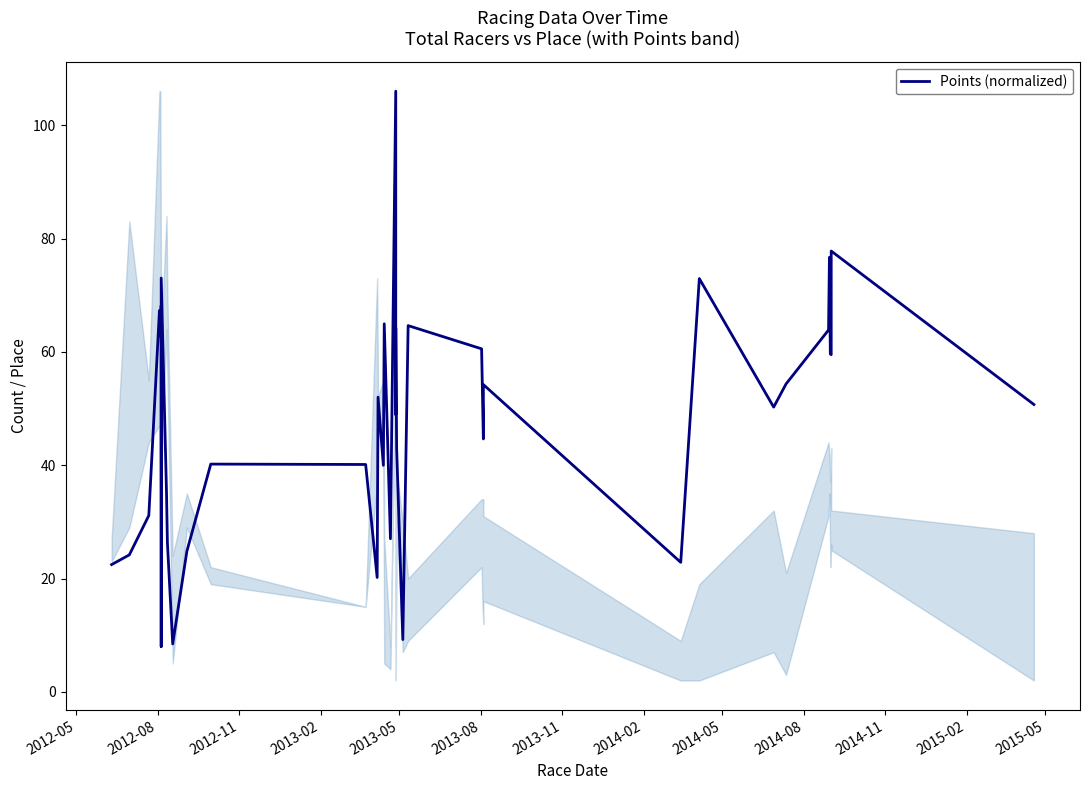

Reading right to left, extract all data points from this chart.

50.7	77.8	59.5	59.6	76.7	63.9	54.3	50.2	72.9	22.9	54.2	44.6	52.5	60.5	64.6	9.2	43.0	64.2	48.9	106.0	27.0	64.9	40.0	52.0	20.2	40.1	40.2	24.8	8.5	26.3	35.1	73.0	8.0	68.2	62.8	67.3	31.1	24.2	22.5